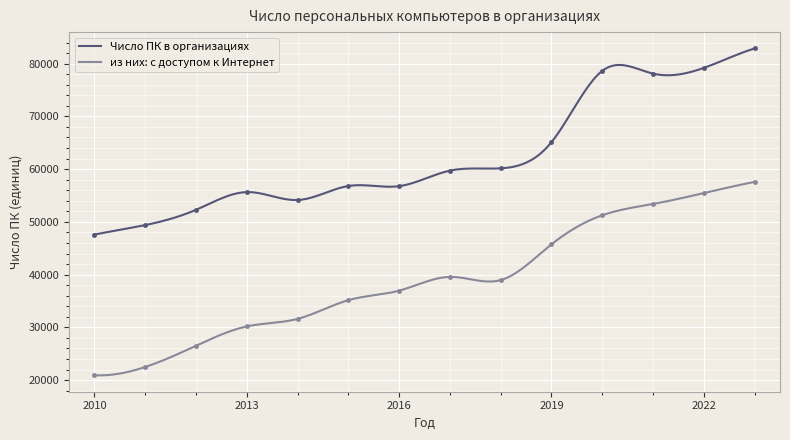

Which has a higher value, 2011 or 2020?

2020